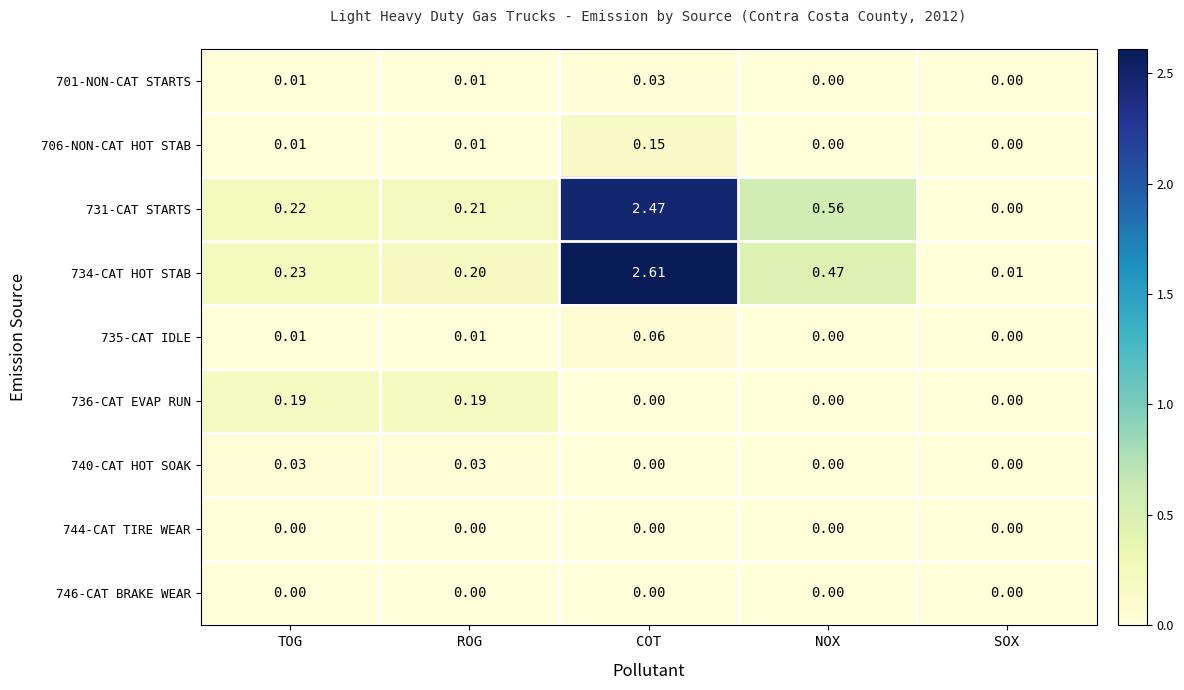

Rank the categories by 731-CAT STARTS value from lowest to highest.

SOX, ROG, TOG, NOX, COT